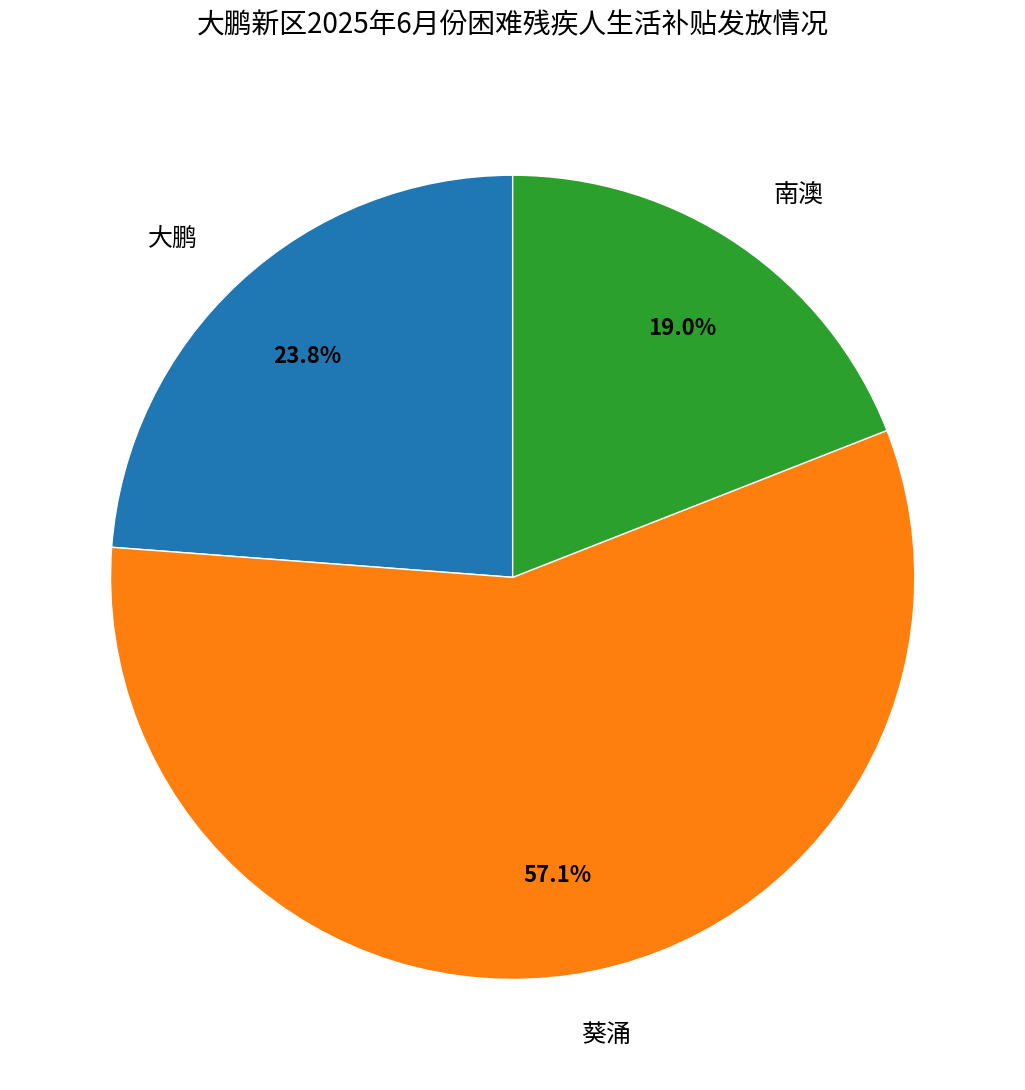

What portion of the pie excludes 大鹏?

76.2%